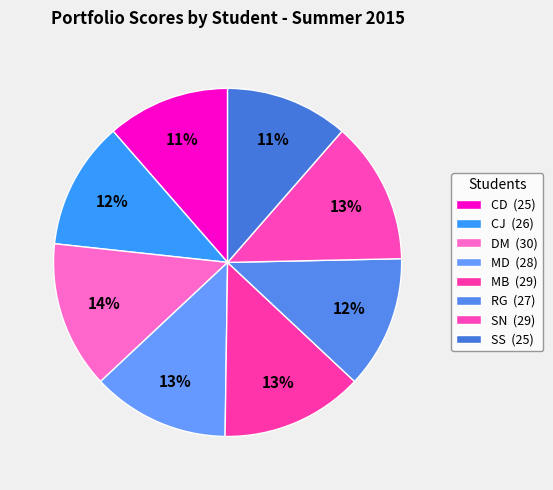

Do SS and CD together represent more than half of the pie?

No